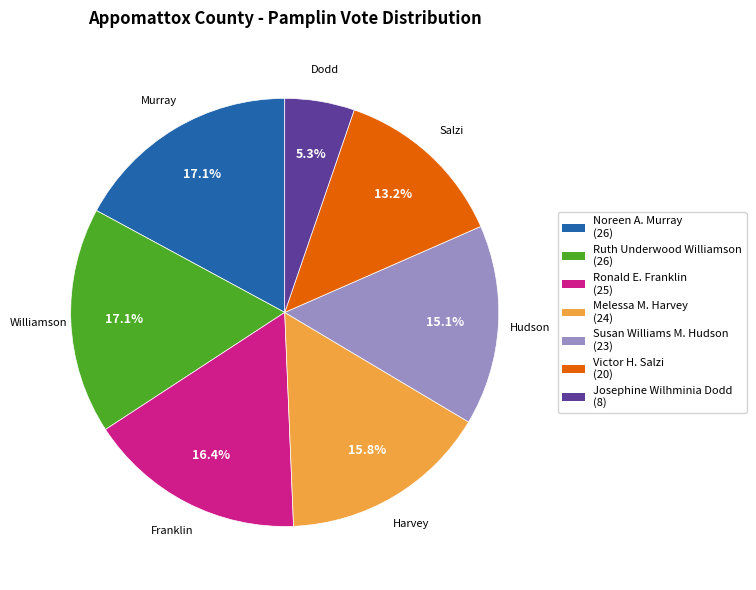

Count the number of slices in the pie.

7